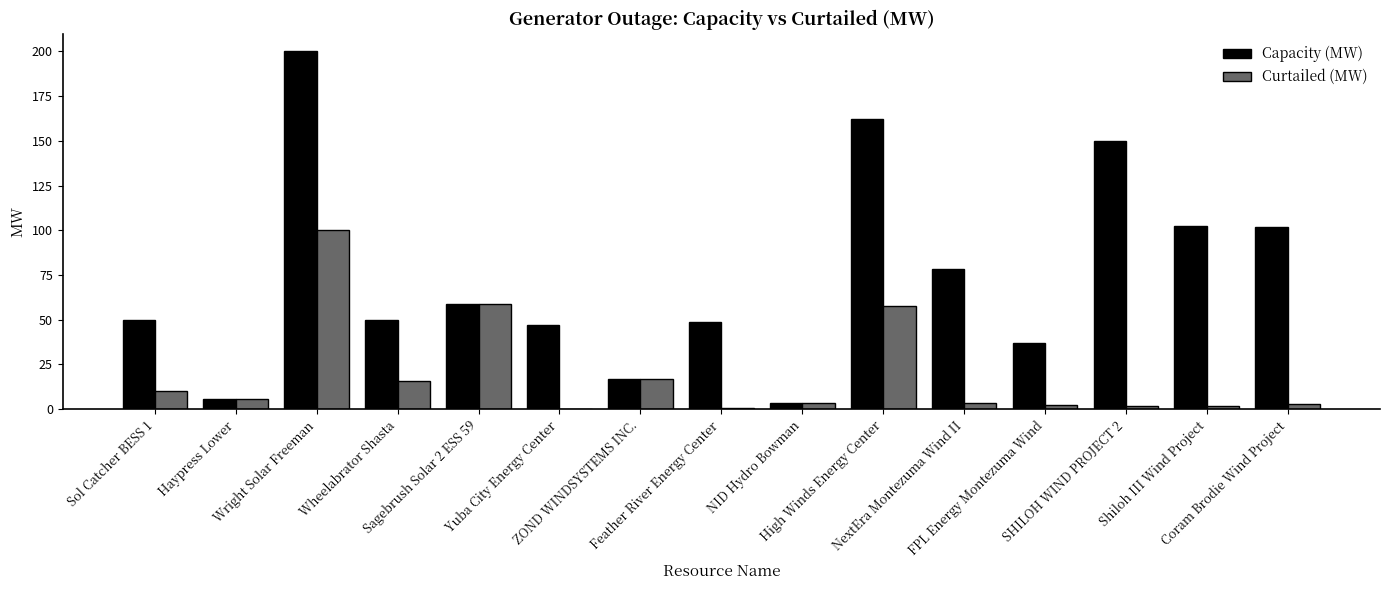

What is the sum of all Curtailed (MW) values?

282.5